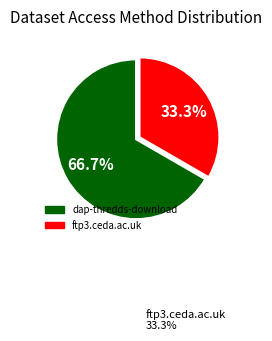

Rank the categories by value from highest to lowest.

dap-thredds-download, ftp3.ceda.ac.uk